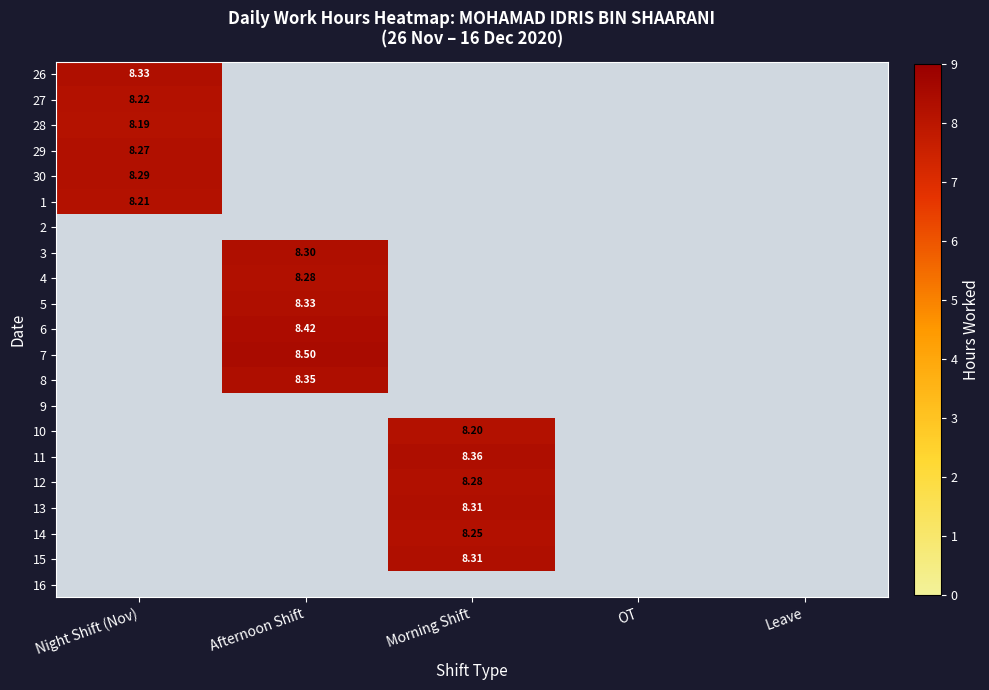

What is the greatest value displayed?

8.5